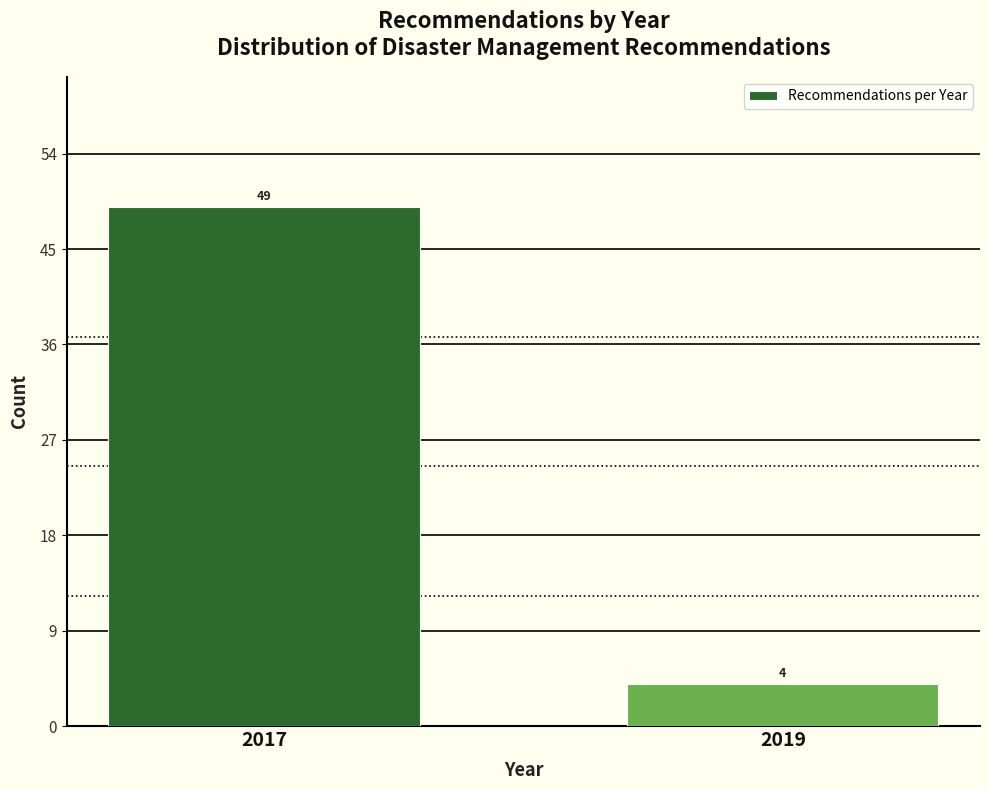

Reading left to right, extract all data points from this chart.

2017=49	2019=4